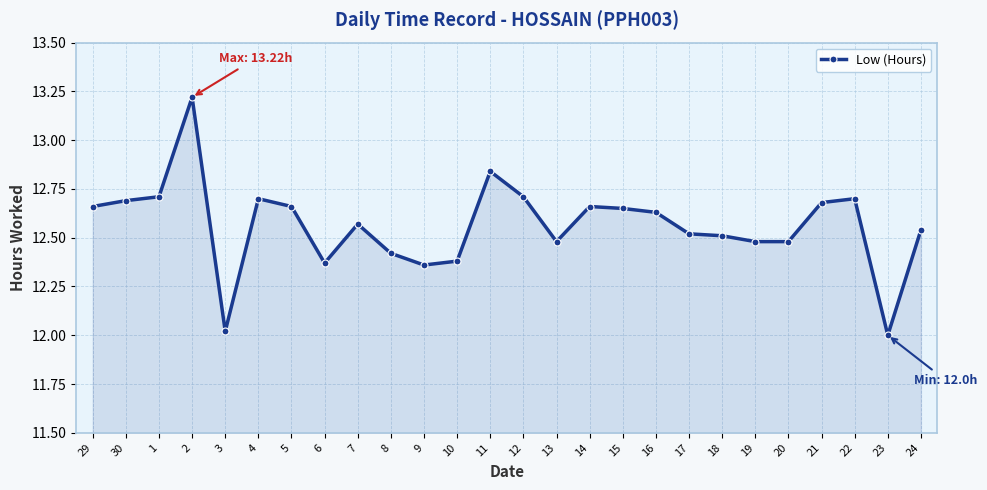

The value at 15 is 17.6. True or false?

False